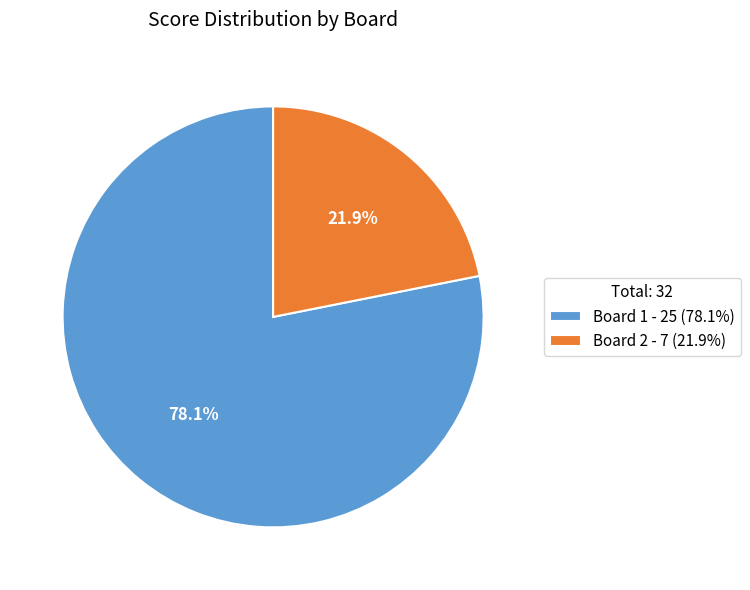

To the nearest percent, what portion does Board 1 represent?

78%